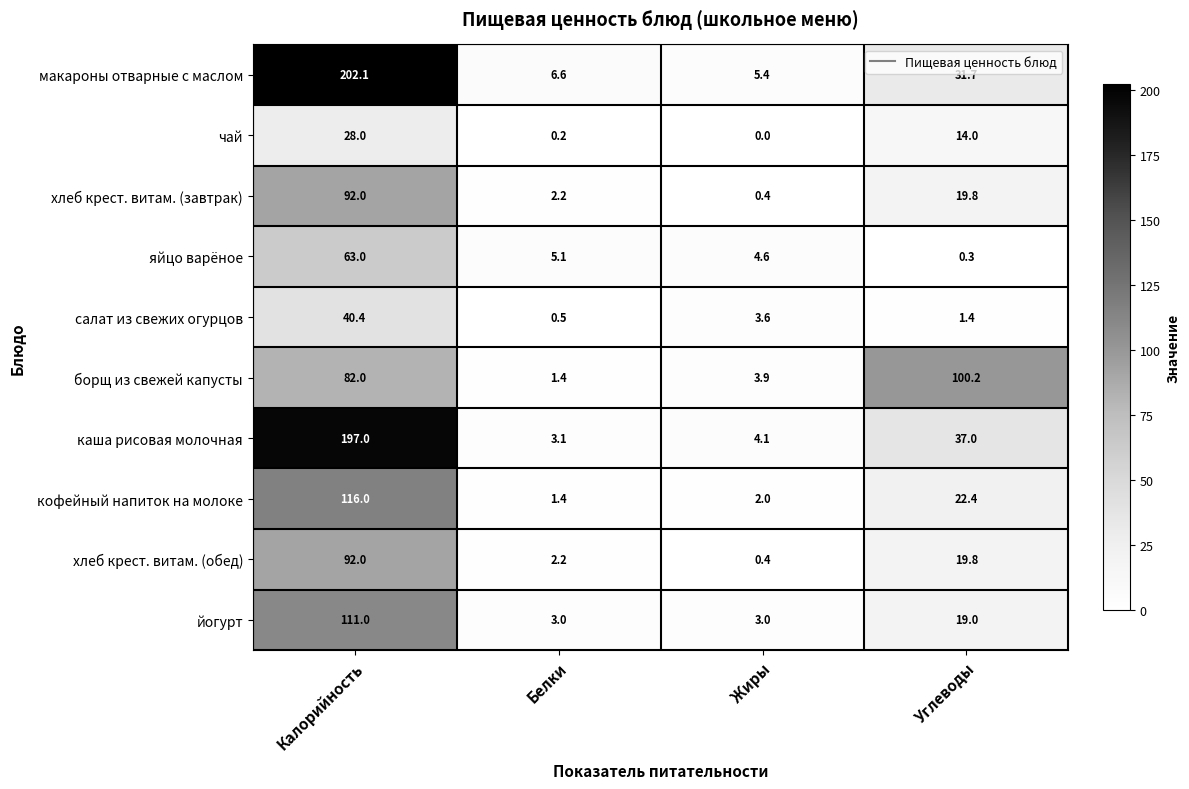

What is the average value of the хлеб крест. витам. (обед) series?

28.6